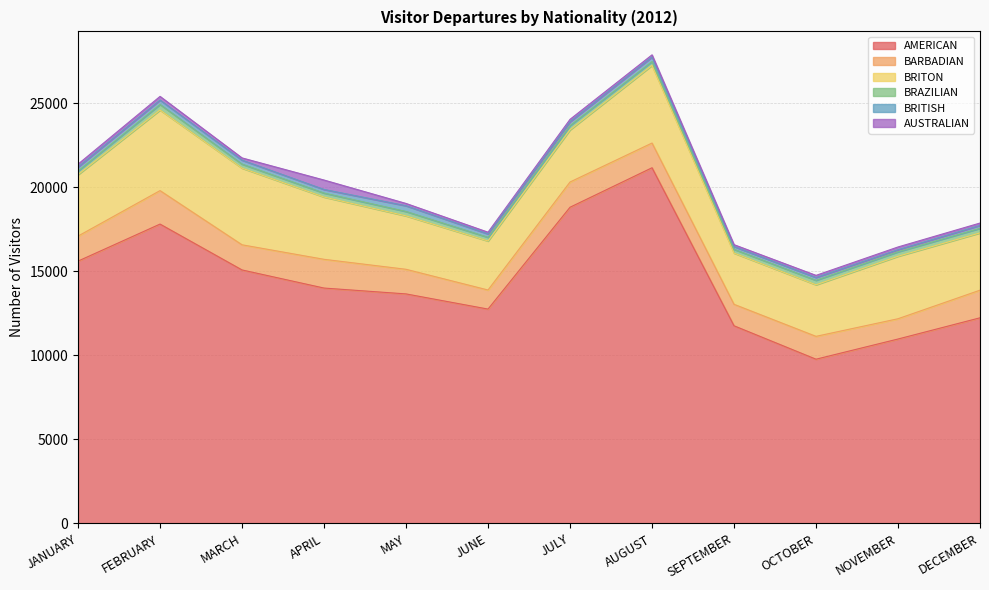

At which category does BRAZILIAN reach its first local valley?

APRIL